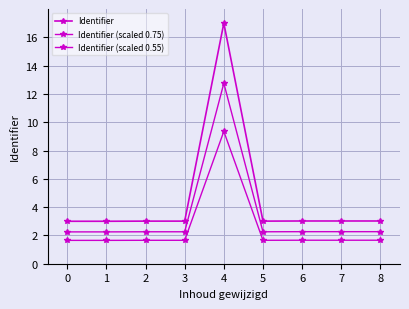

How many lines are shown in the chart?

3